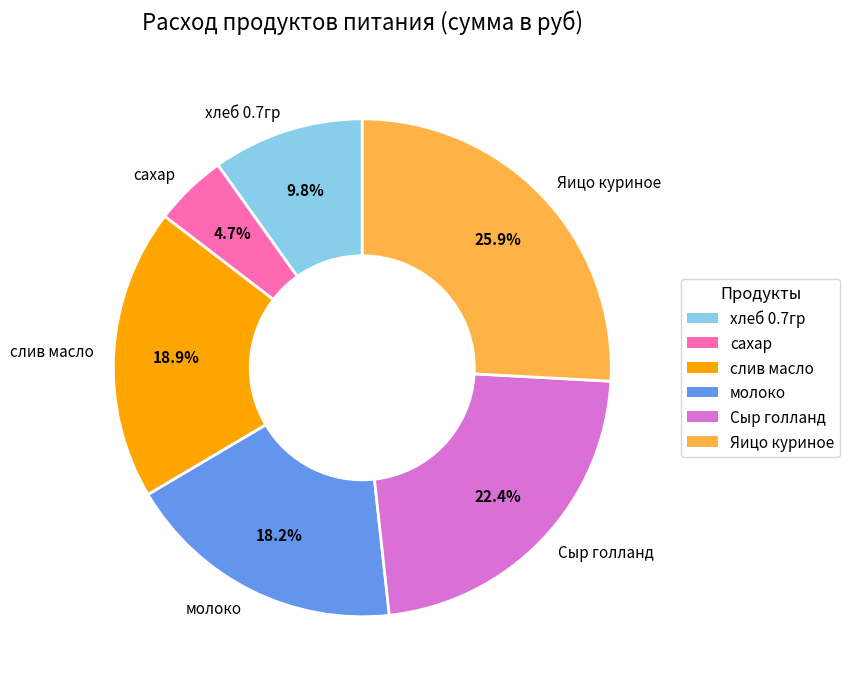

Which has a higher value, молоко or сахар?

молоко